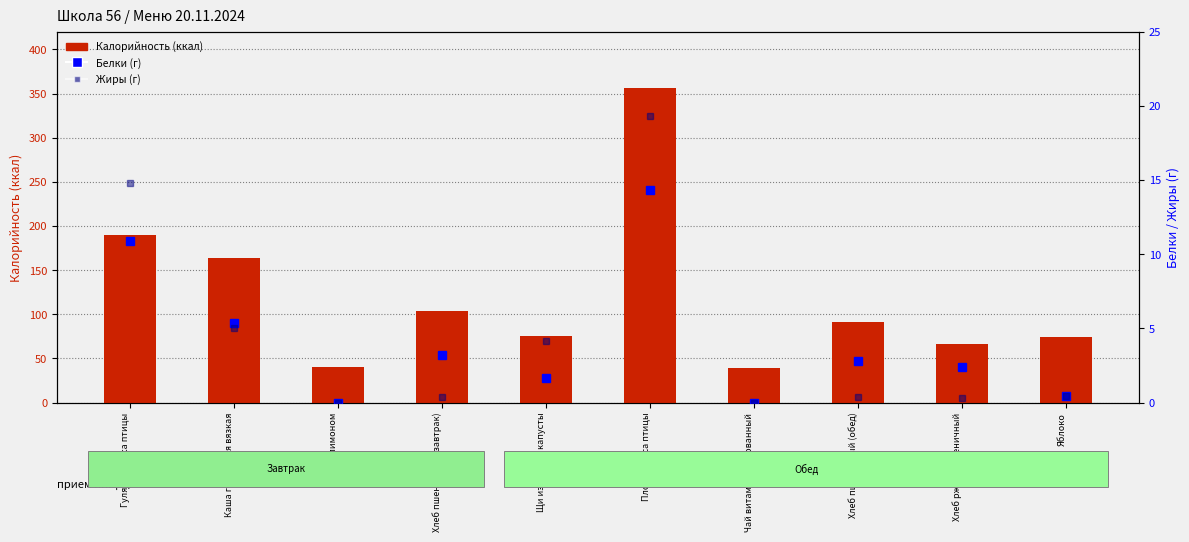

Rank the series at Гуляш из мяса птицы from highest to lowest value.

Калорийность (ккал), Жиры (г), Белки (г)